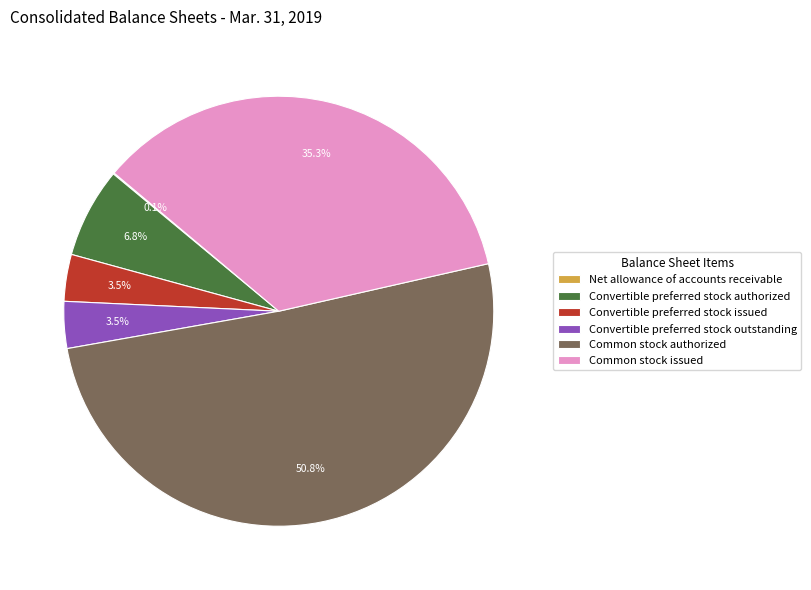

Which has a higher value, Convertible preferred stock outstanding or Common stock authorized?

Common stock authorized